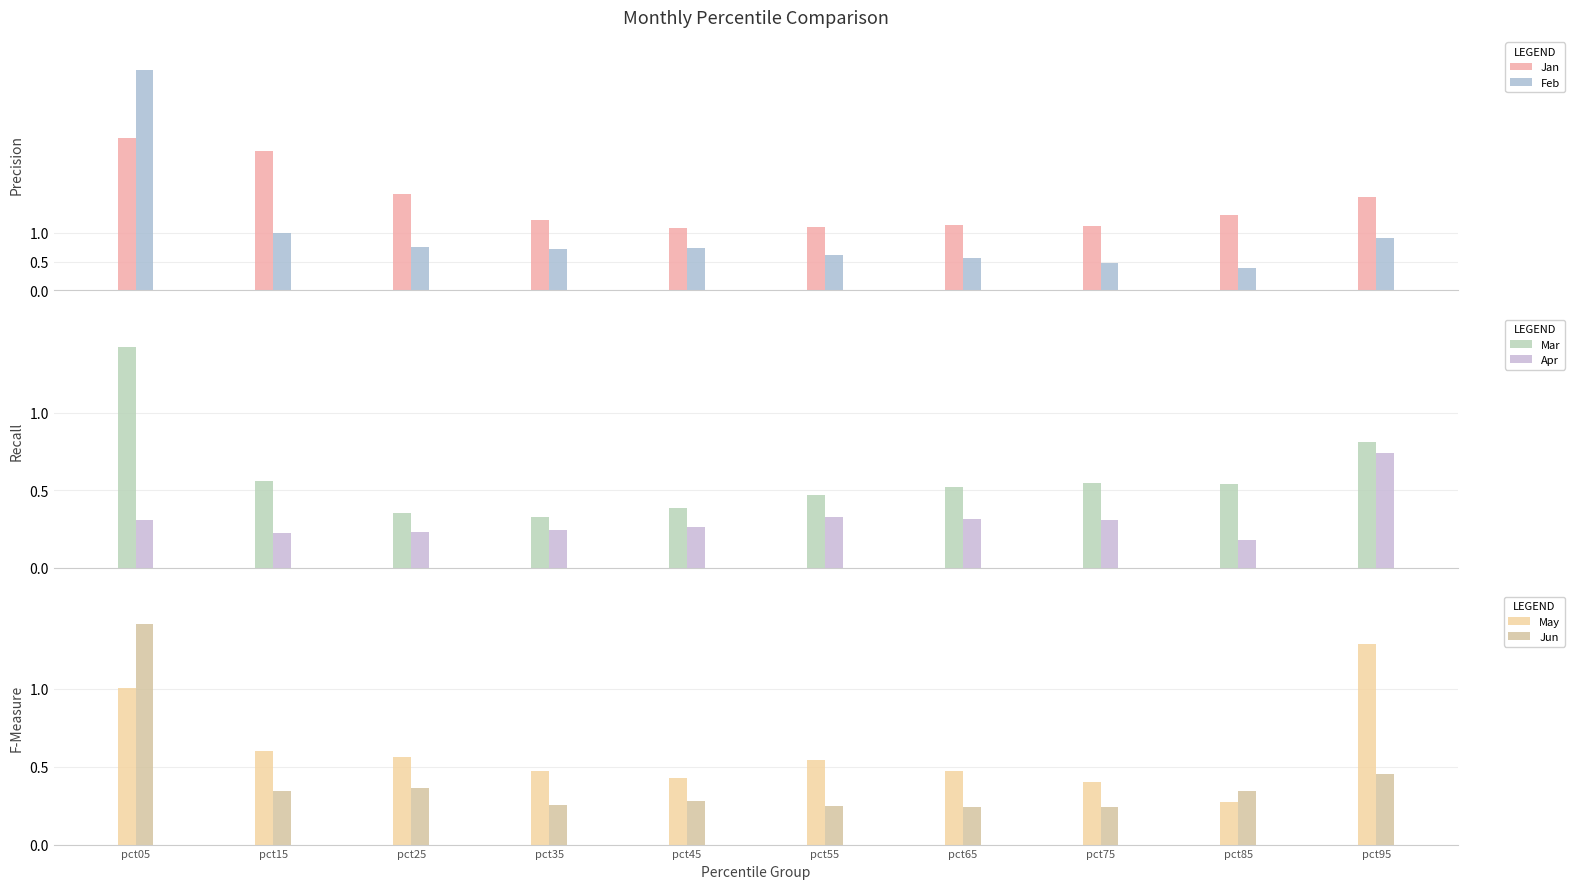

List the series in order of their peak value, highest first.

Feb, Jan, Mar, Jun, May, Apr